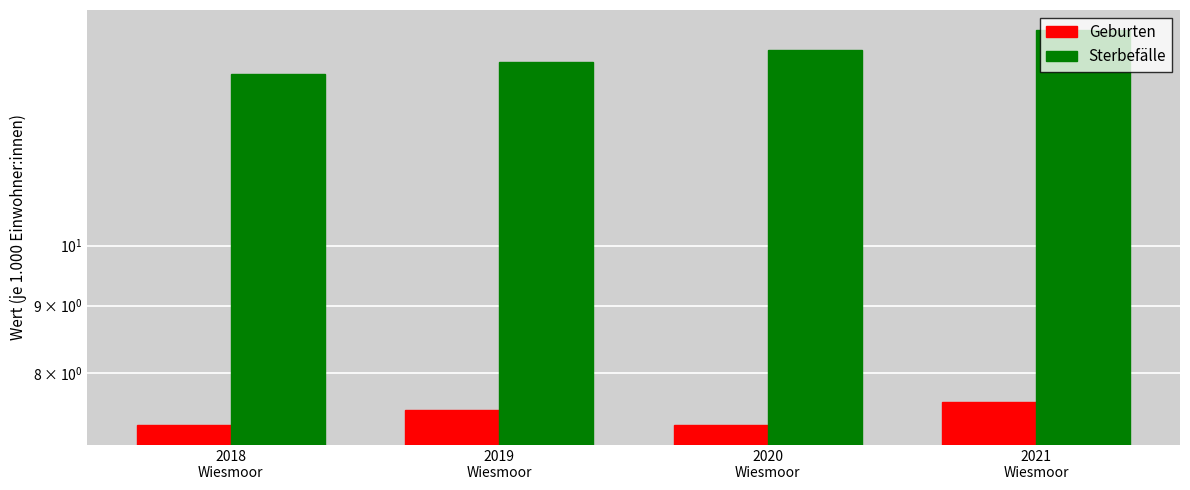

Rank the categories by Sterbefälle value from lowest to highest.

2018
Wiesmoor, 2019
Wiesmoor, 2020
Wiesmoor, 2021
Wiesmoor